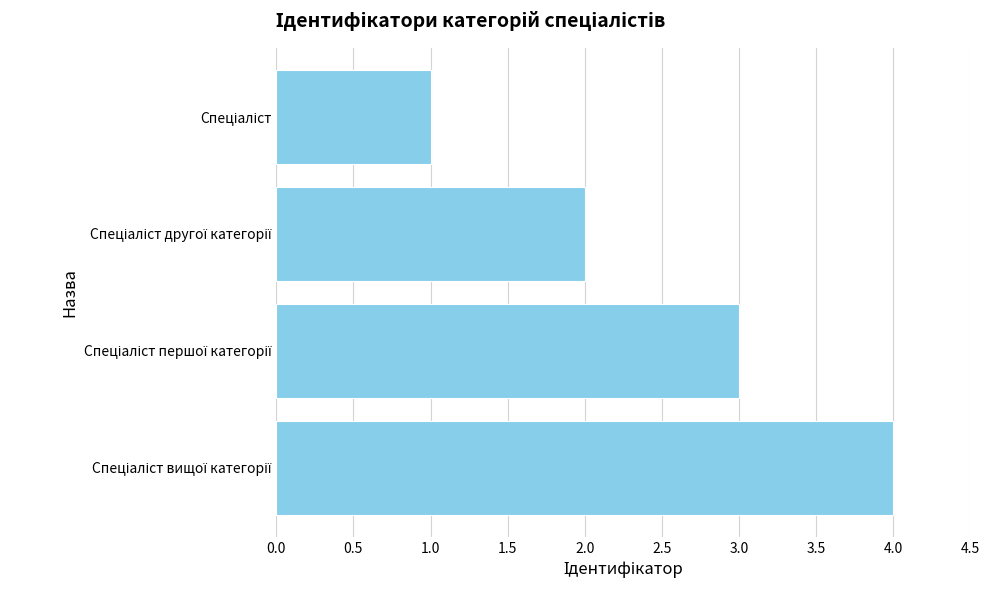

What is the greatest value displayed?

4